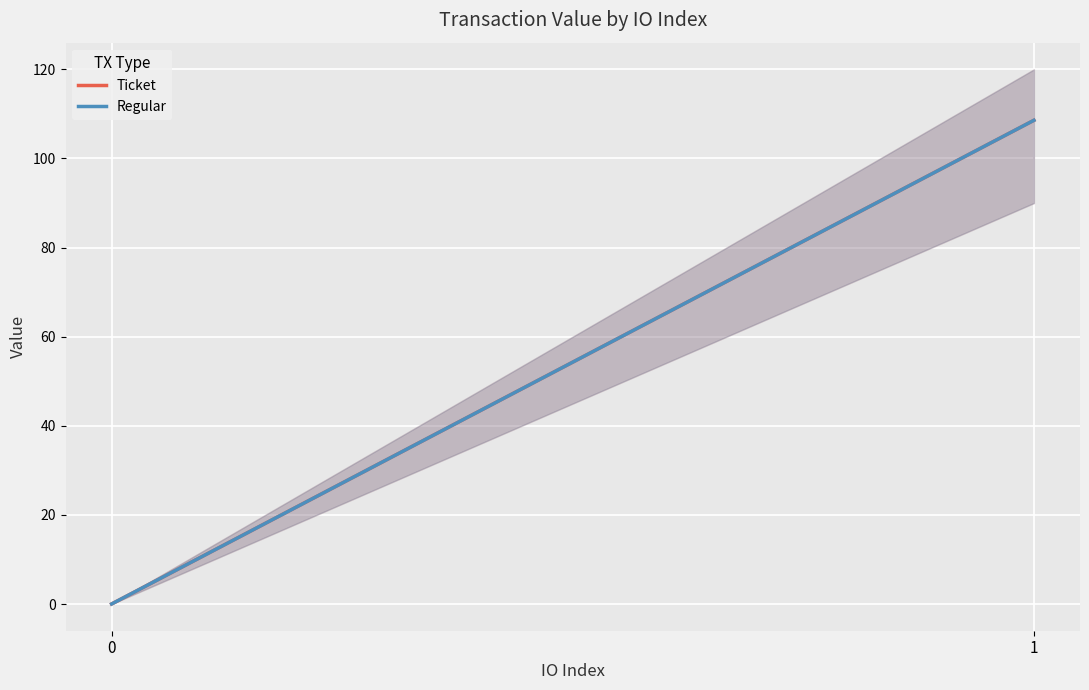

What is the approximate value of Regular at 1?

108.6